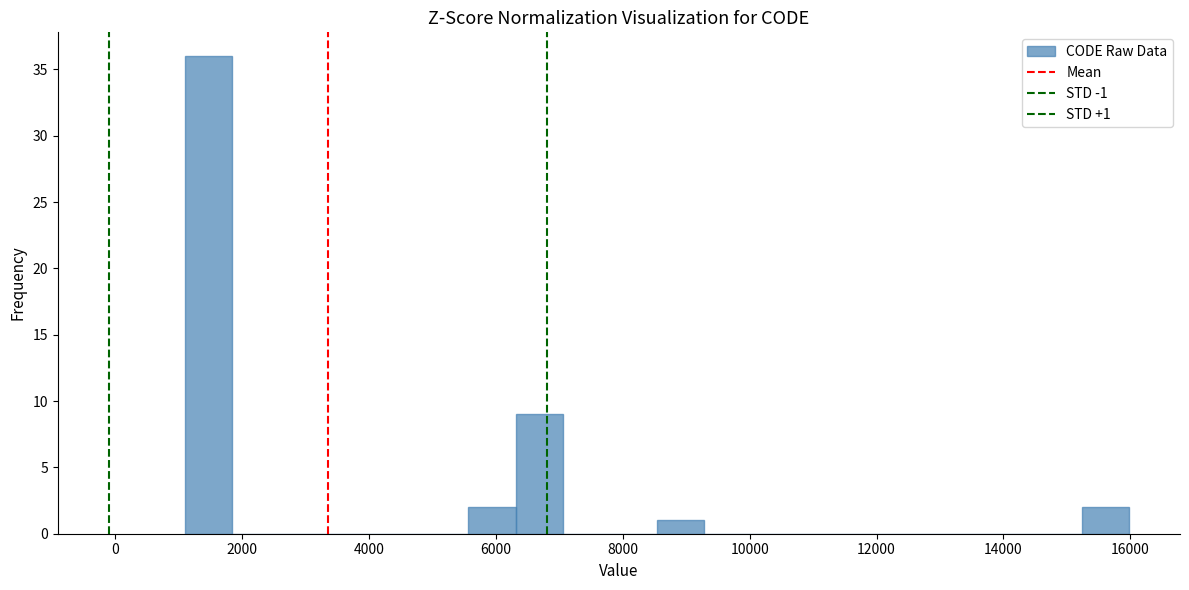

Read against the x-axis, roughly where is the centre of the tallest bar?

1400